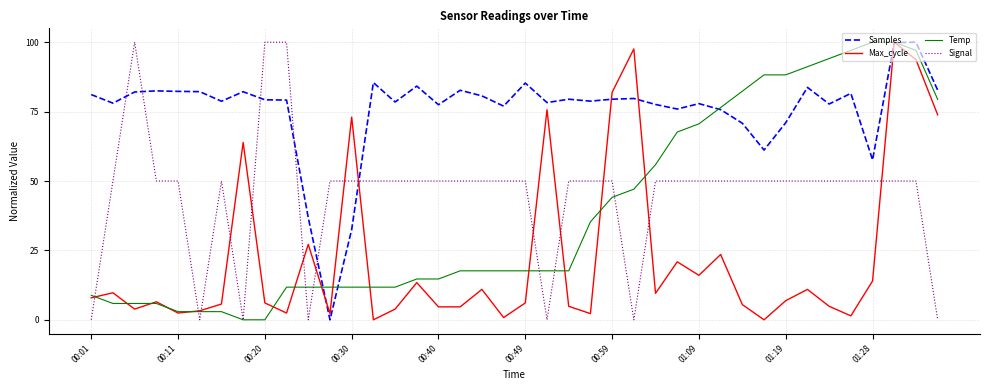

What is the greatest value displayed?

100.0